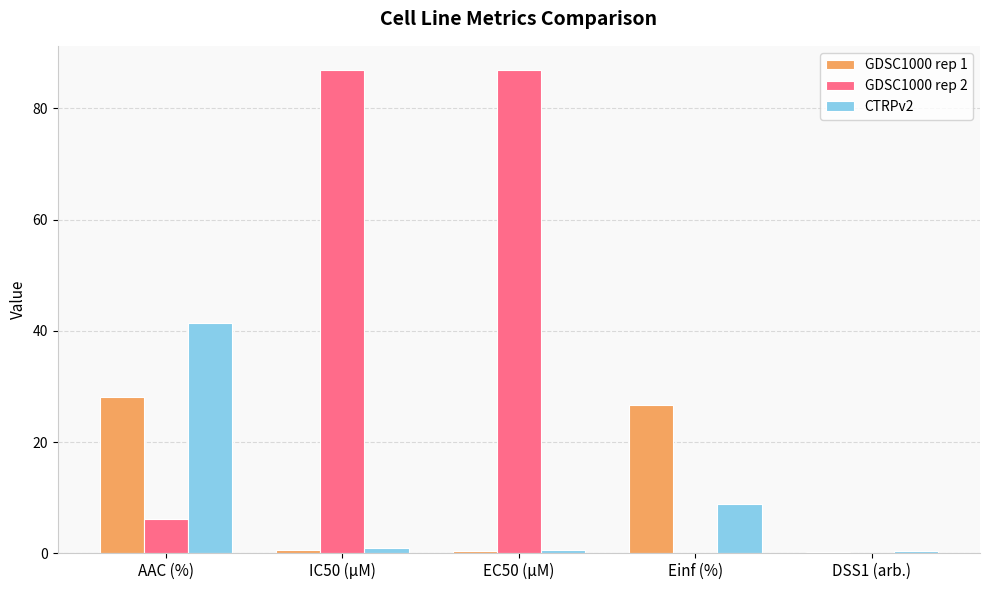

At which label is CTRPv2 closest to 20?

Einf (%)